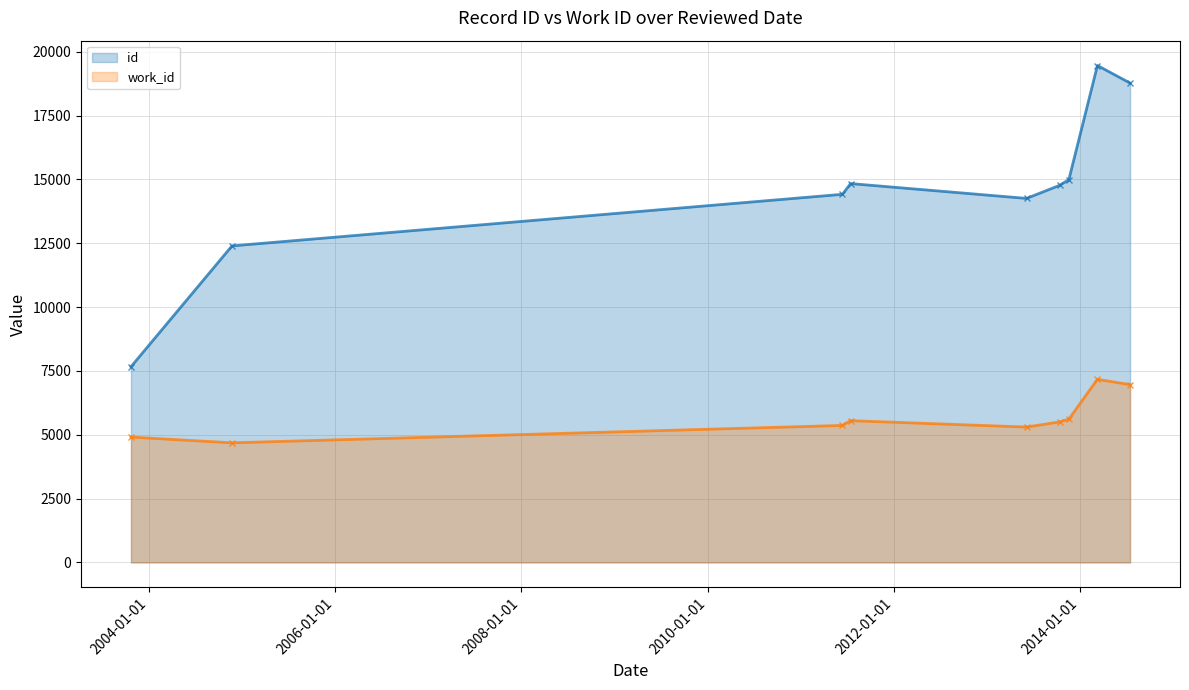

True or false: id (line) and work_id (line) cross at least once.

False